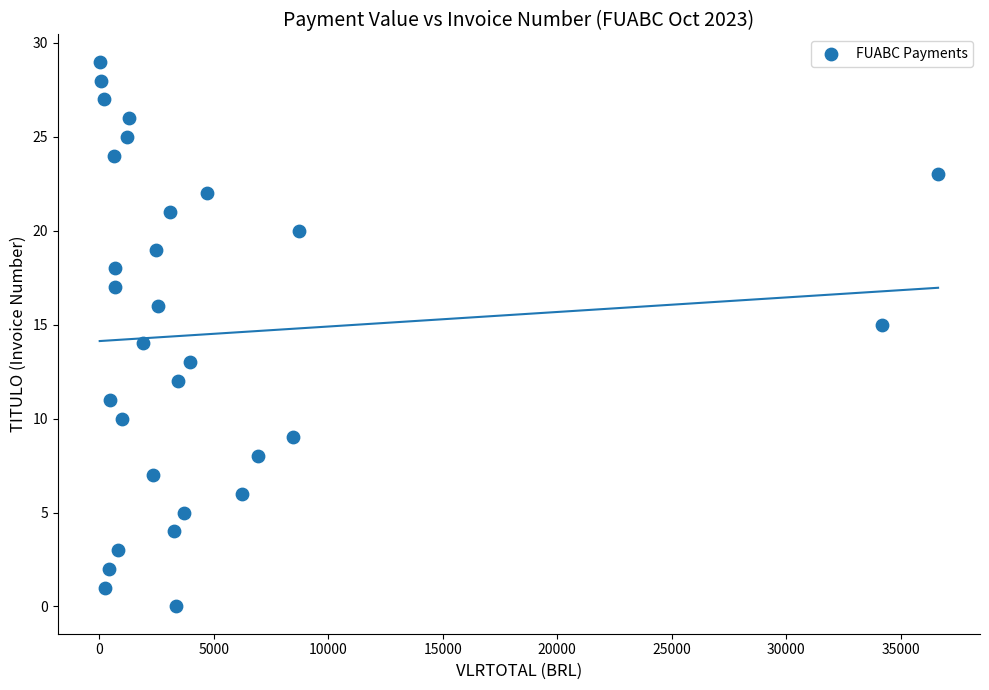

What is the range of Y values (max minus min)?

29